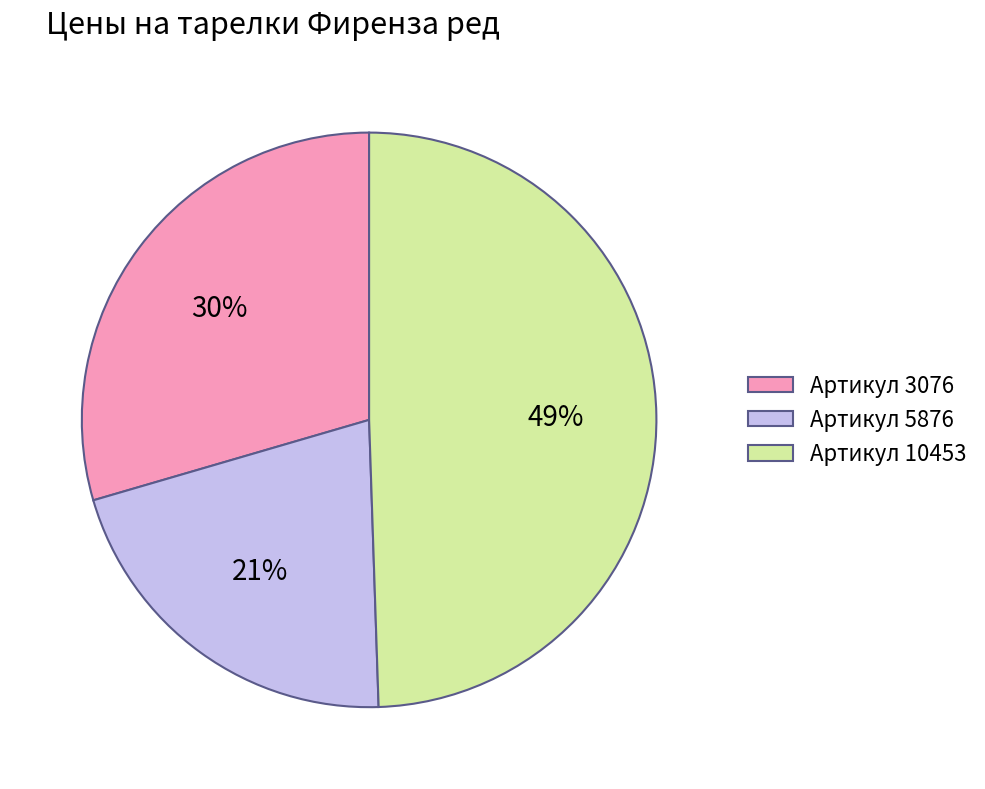

Which category has the smallest portion of the pie?

Артикул 5876